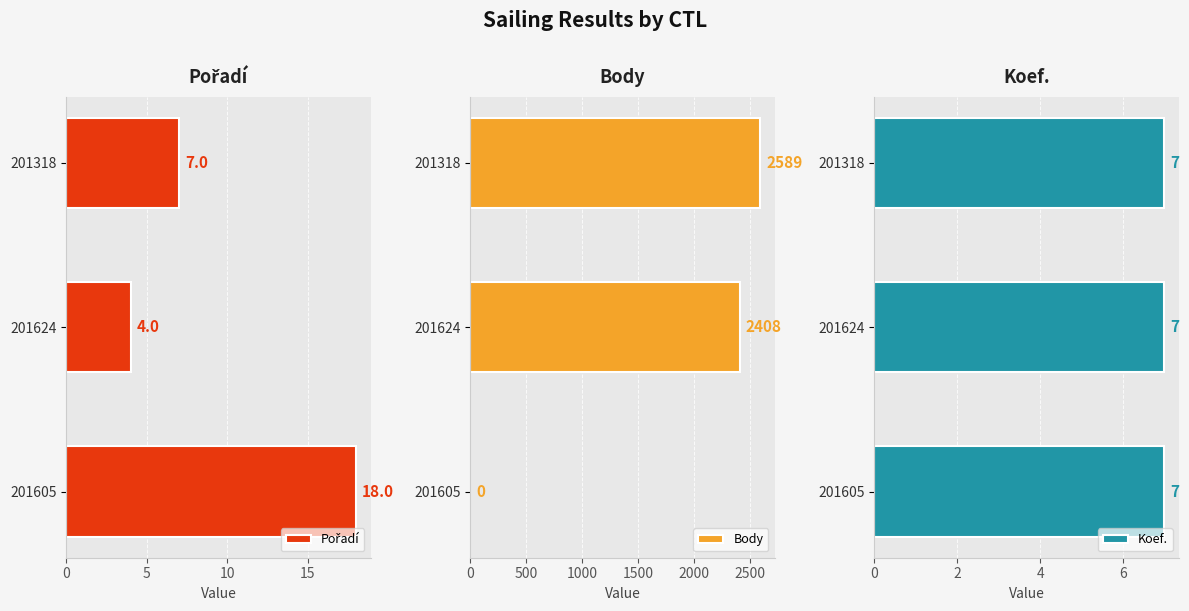

What is the value of the Pořadí bar at the 3rd from the left?

7.0